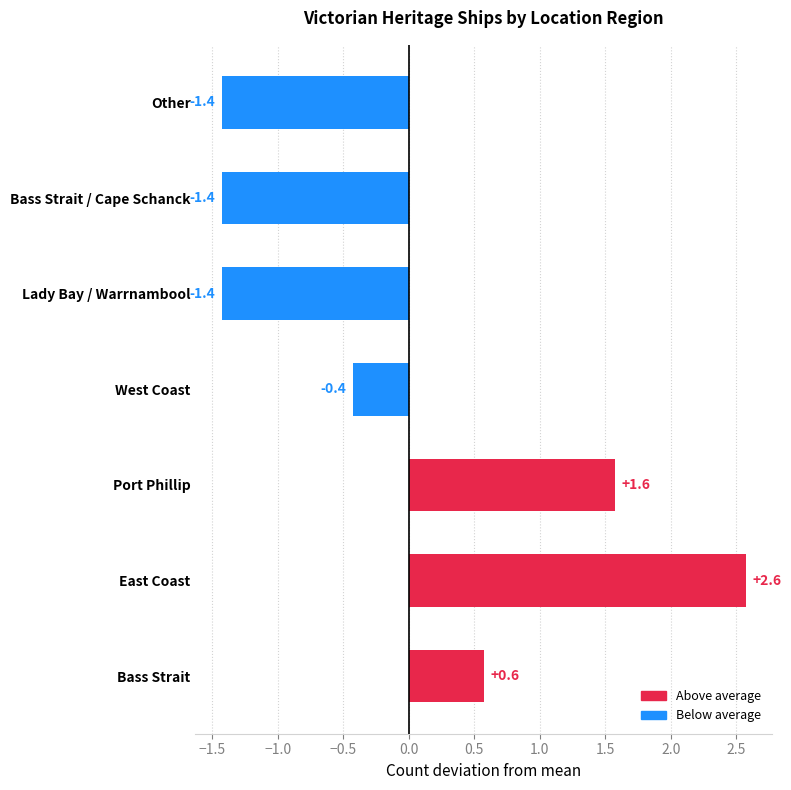

What is the minimum value shown in the chart?

-1.4